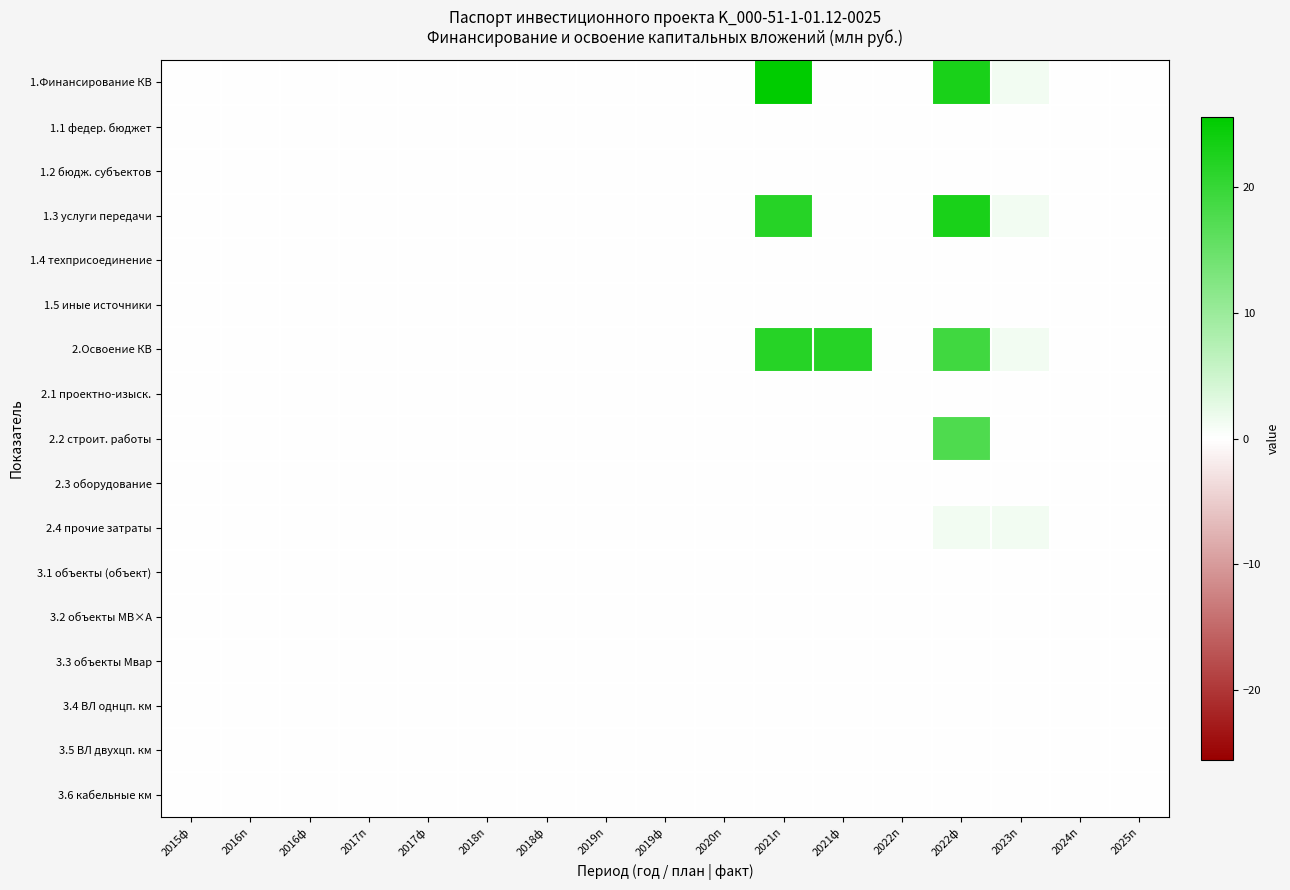

Reading right to left, extract all data points from this chart.

1.Финансирование КВ: 2025п=0.0	2024п=0.0	2023п=1.3	2022ф=22.8	2022п=0.0	2021ф=0.0	2021п=25.6	2020п=0.0	2019ф=0.0	2019п=0.0	2018ф=0.0	2018п=0.0	2017ф=0.0	2017п=0.0	2016ф=0.0	2016п=0.0	2015ф=0.0
1.1 федер. бюджет: 2025п=0.0	2024п=0.0	2023п=0.0	2022ф=0.0	2022п=0.0	2021ф=0.0	2021п=0.0	2020п=0.0	2019ф=0.0	2019п=0.0	2018ф=0.0	2018п=0.0	2017ф=0.0	2017п=0.0	2016ф=0.0	2016п=0.0	2015ф=0.0
1.2 бюдж. субъектов: 2025п=0.0	2024п=0.0	2023п=0.0	2022ф=0.0	2022п=0.0	2021ф=0.0	2021п=0.0	2020п=0.0	2019ф=0.0	2019п=0.0	2018ф=0.0	2018п=0.0	2017ф=0.0	2017п=0.0	2016ф=0.0	2016п=0.0	2015ф=0.0
1.3 услуги передачи: 2025п=0.0	2024п=0.0	2023п=1.3	2022ф=22.8	2022п=0.0	2021ф=0.0	2021п=21.6	2020п=0.0	2019ф=0.0	2019п=0.0	2018ф=0.0	2018п=0.0	2017ф=0.0	2017п=0.0	2016ф=0.0	2016п=0.0	2015ф=0.0
1.4 техприсоединение: 2025п=0.0	2024п=0.0	2023п=0.0	2022ф=0.0	2022п=0.0	2021ф=0.0	2021п=0.0	2020п=0.0	2019ф=0.0	2019п=0.0	2018ф=0.0	2018п=0.0	2017ф=0.0	2017п=0.0	2016ф=0.0	2016п=0.0	2015ф=0.0
1.5 иные источники: 2025п=0.0	2024п=0.0	2023п=0.0	2022ф=0.0	2022п=0.0	2021ф=0.0	2021п=0.0	2020п=0.0	2019ф=0.0	2019п=0.0	2018ф=0.0	2018п=0.0	2017ф=0.0	2017п=0.0	2016ф=0.0	2016п=0.0	2015ф=0.0
2.Освоение КВ: 2025п=0.0	2024п=0.0	2023п=1.3	2022ф=19.0	2022п=0.0	2021ф=21.6	2021п=21.6	2020п=0.0	2019ф=0.0	2019п=0.0	2018ф=0.0	2018п=0.0	2017ф=0.0	2017п=0.0	2016ф=0.0	2016п=0.0	2015ф=0.0
2.1 проектно-изыск.: 2025п=0.0	2024п=0.0	2023п=0.0	2022ф=0.0	2022п=0.0	2021ф=0.2	2021п=0.2	2020п=0.0	2019ф=0.0	2019п=0.0	2018ф=0.0	2018п=0.0	2017ф=0.0	2017п=0.0	2016ф=0.0	2016п=0.0	2015ф=0.0
2.2 строит. работы: 2025п=0.0	2024п=0.0	2023п=0.0	2022ф=17.7	2022п=0.0	2021ф=0.0	2021п=0.0	2020п=0.0	2019ф=0.0	2019п=0.0	2018ф=0.0	2018п=0.0	2017ф=0.0	2017п=0.0	2016ф=0.0	2016п=0.0	2015ф=0.0
2.3 оборудование: 2025п=0.0	2024п=0.0	2023п=0.0	2022ф=0.0	2022п=0.0	2021ф=0.0	2021п=0.0	2020п=0.0	2019ф=0.0	2019п=0.0	2018ф=0.0	2018п=0.0	2017ф=0.0	2017п=0.0	2016ф=0.0	2016п=0.0	2015ф=0.0
2.4 прочие затраты: 2025п=0.0	2024п=0.0	2023п=1.3	2022ф=1.3	2022п=0.0	2021ф=0.0	2021п=0.0	2020п=0.0	2019ф=0.0	2019п=0.0	2018ф=0.0	2018п=0.0	2017ф=0.0	2017п=0.0	2016ф=0.0	2016п=0.0	2015ф=0.0
3.1 объекты (объект): 2025п=0.0	2024п=0.0	2023п=0.0	2022ф=0.0	2022п=0.0	2021ф=0.0	2021п=0.0	2020п=0.0	2019ф=0.0	2019п=0.0	2018ф=0.0	2018п=0.0	2017ф=0.0	2017п=0.0	2016ф=0.0	2016п=0.0	2015ф=0.0
3.2 объекты МВ×А: 2025п=0.0	2024п=0.0	2023п=0.0	2022ф=0.0	2022п=0.0	2021ф=0.0	2021п=0.0	2020п=0.0	2019ф=0.0	2019п=0.0	2018ф=0.0	2018п=0.0	2017ф=0.0	2017п=0.0	2016ф=0.0	2016п=0.0	2015ф=0.0
3.3 объекты Мвар: 2025п=0.0	2024п=0.0	2023п=0.0	2022ф=0.0	2022п=0.0	2021ф=0.0	2021п=0.0	2020п=0.0	2019ф=0.0	2019п=0.0	2018ф=0.0	2018п=0.0	2017ф=0.0	2017п=0.0	2016ф=0.0	2016п=0.0	2015ф=0.0
3.4 ВЛ однцп. км: 2025п=0.0	2024п=0.0	2023п=0.0	2022ф=0.0	2022п=0.0	2021ф=0.0	2021п=0.0	2020п=0.0	2019ф=0.0	2019п=0.0	2018ф=0.0	2018п=0.0	2017ф=0.0	2017п=0.0	2016ф=0.0	2016п=0.0	2015ф=0.0
3.5 ВЛ двухцп. км: 2025п=0.0	2024п=0.0	2023п=0.0	2022ф=0.0	2022п=0.0	2021ф=0.0	2021п=0.0	2020п=0.0	2019ф=0.0	2019п=0.0	2018ф=0.0	2018п=0.0	2017ф=0.0	2017п=0.0	2016ф=0.0	2016п=0.0	2015ф=0.0
3.6 кабельные км: 2025п=0.0	2024п=0.0	2023п=0.0	2022ф=0.0	2022п=0.0	2021ф=0.0	2021п=0.0	2020п=0.0	2019ф=0.0	2019п=0.0	2018ф=0.0	2018п=0.0	2017ф=0.0	2017п=0.0	2016ф=0.0	2016п=0.0	2015ф=0.0